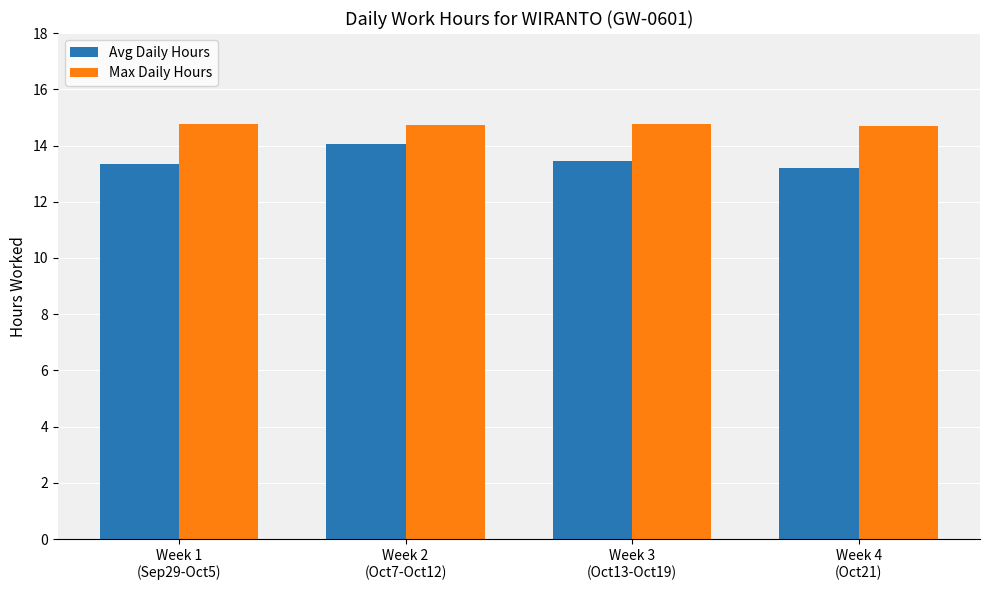

At which category is the sum across all series the highest?

Week 2
(Oct7-Oct12)